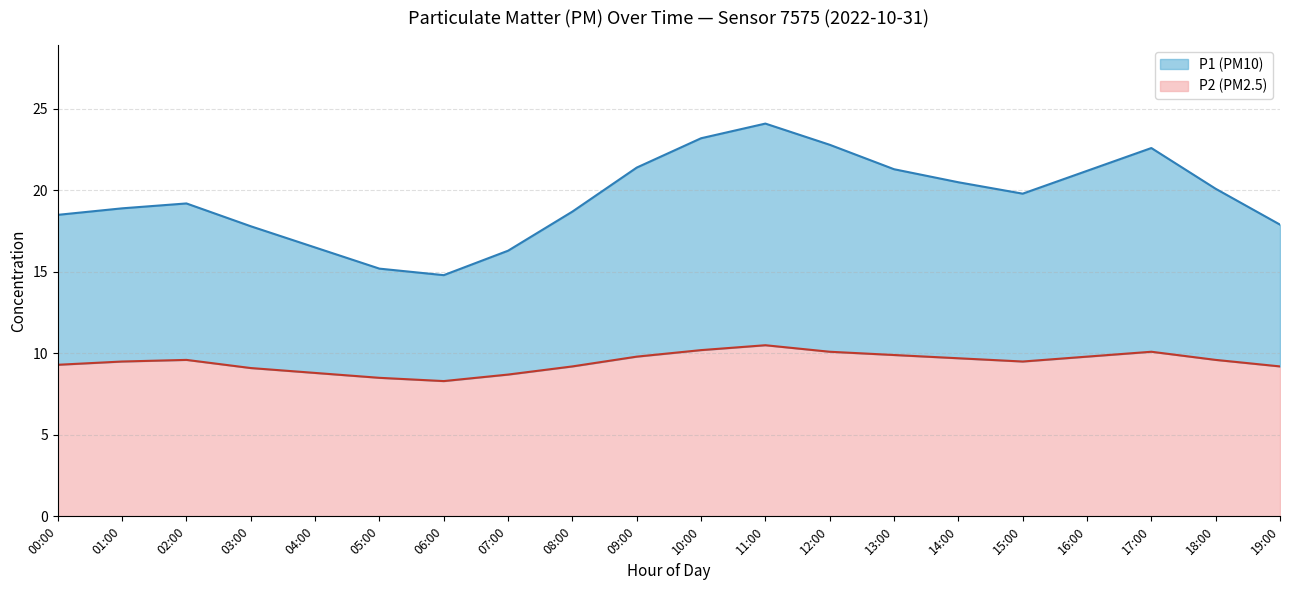

The value of P2 line at 05:00 is 3.5. True or false?

False